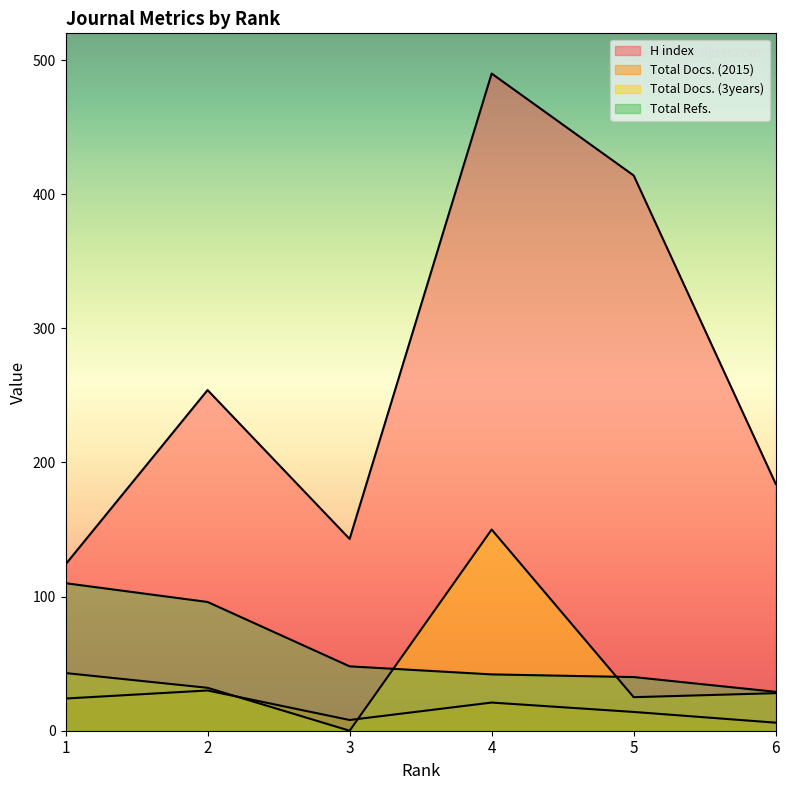

True or false: H index and Total Docs. (2015) cross at least once.

False